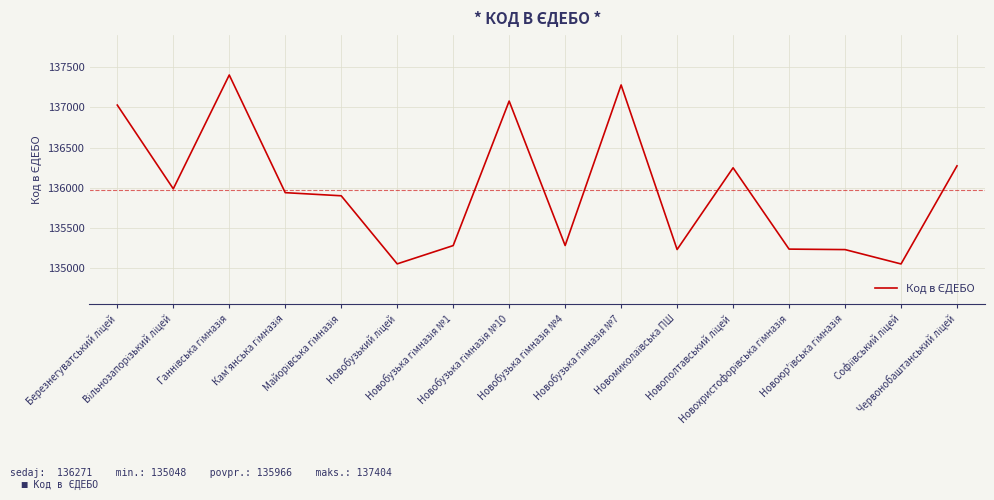

What is the smallest value displayed?

135048